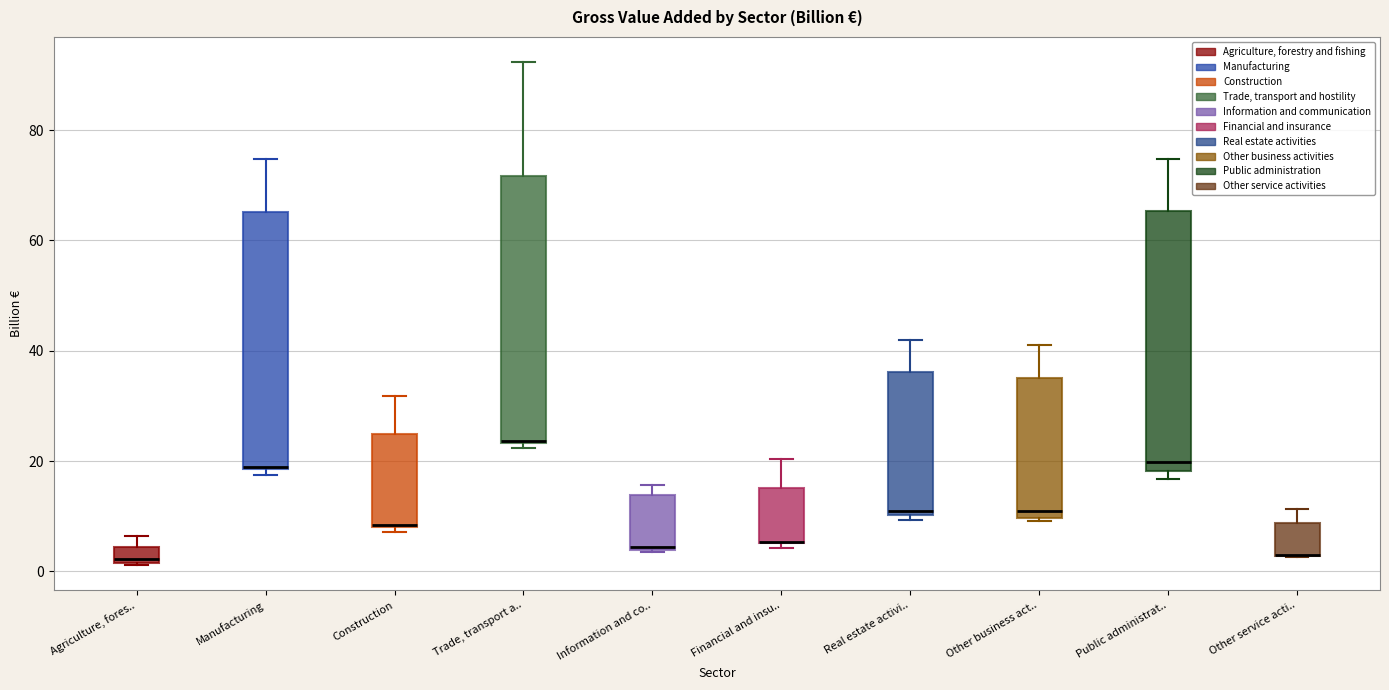

Where is the upper edge of the box for Other service acti.. on the y-axis? The values are not printed on the chart, so give them approximately, as read against the axis.

8